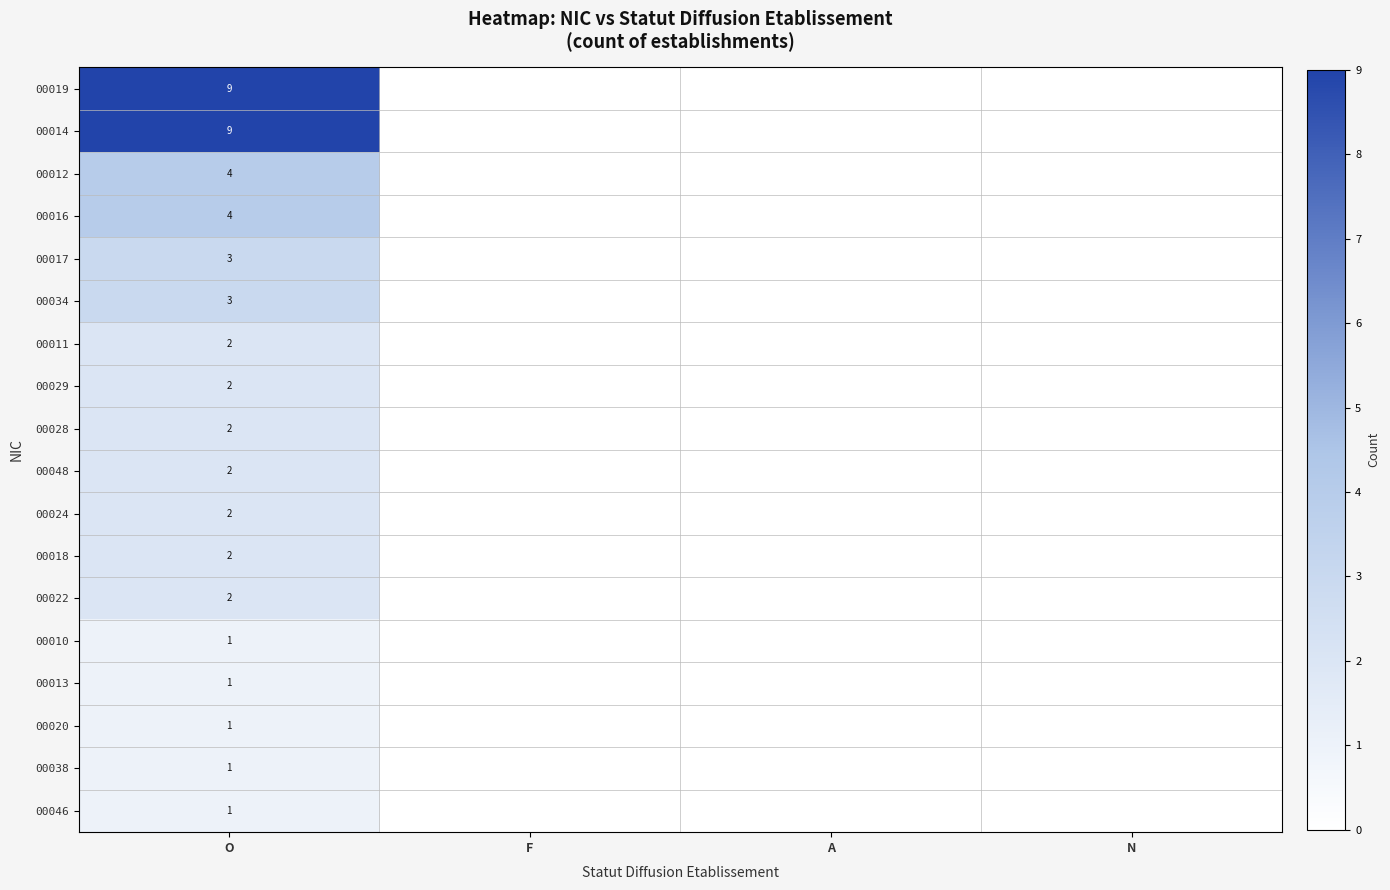

The 00022 series shows 2 at O. True or false?

True